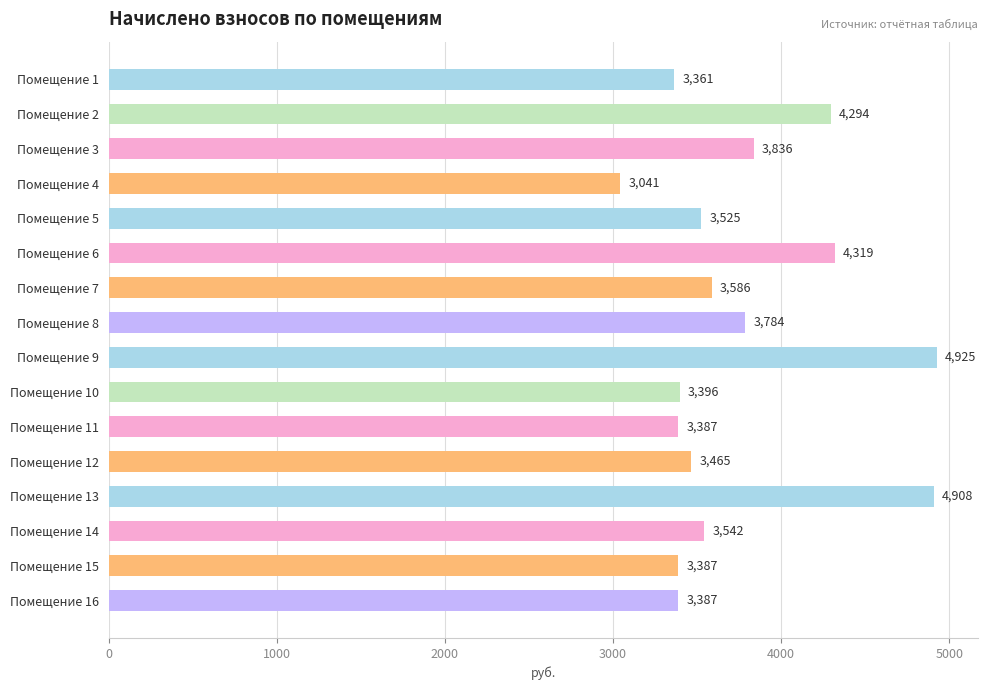

Where is the data nearest to the value 3983?

Помещение 3